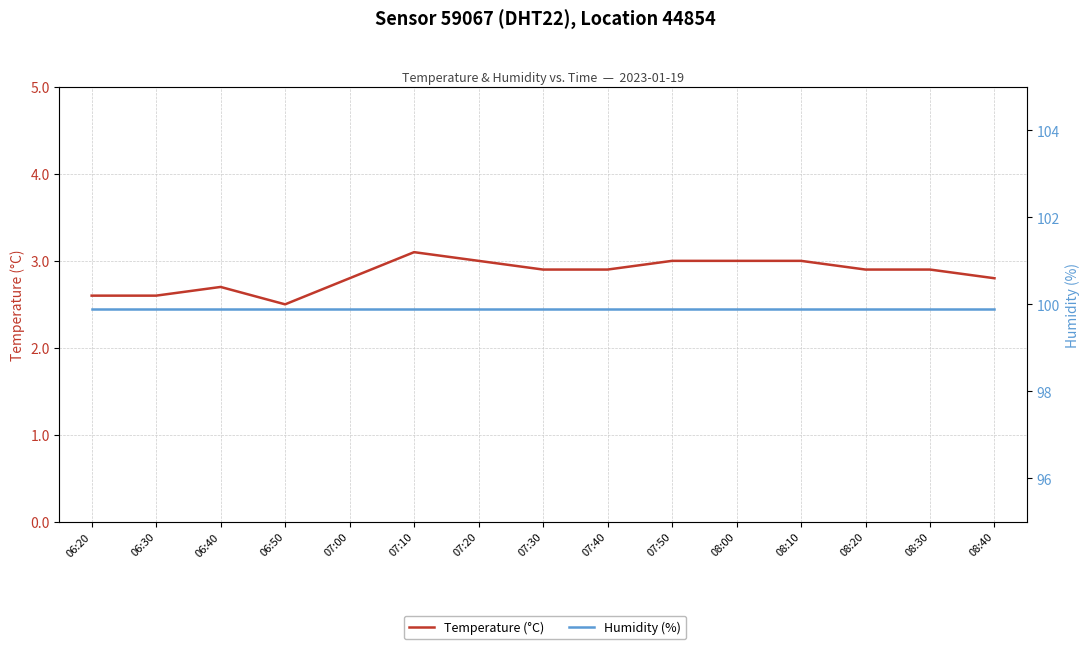

Where is Temperature (°C) nearest to the value 2?

06:50